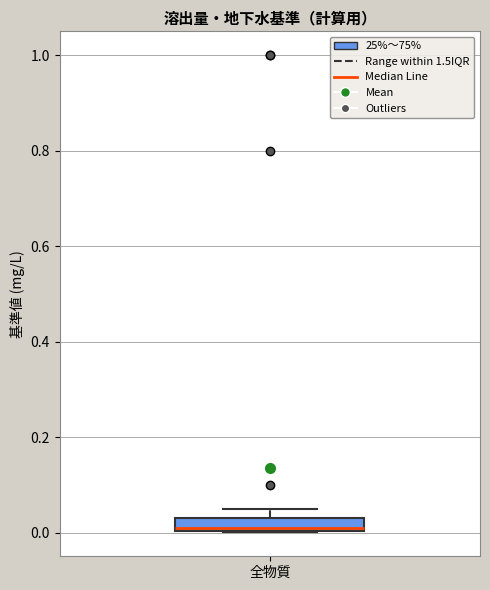

Where does the median line of the box for 全物質 sit on the y-axis? The values are not printed on the chart, so give them approximately, as read against the axis.

0.02